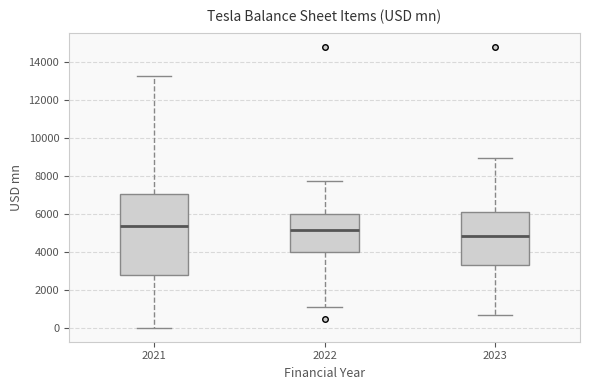

Reading left to right, read every box against the y-axis: the position of its median line, the range the box covers, and the ends of its whiskers. The values are not printed on the chart, so give them approximately, as read against the axis.

2021: median 5400, box 2800 to 7000, whiskers 0 to 13200
2022: median 5200, box 4000 to 6000, whiskers 1000 to 7800
2023: median 4800, box 3200 to 6200, whiskers 600 to 9000